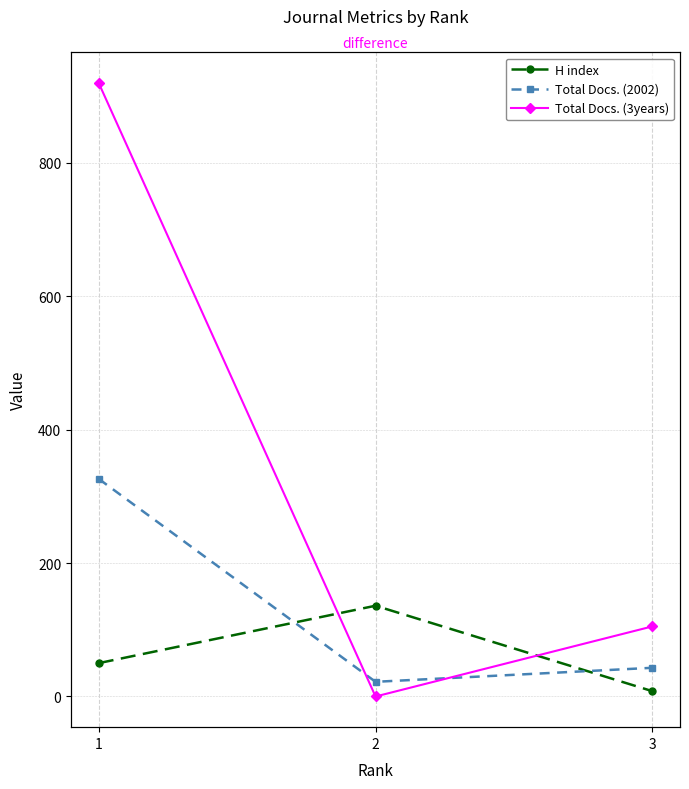

Does the chart display data point markers on the line(s)?

Yes